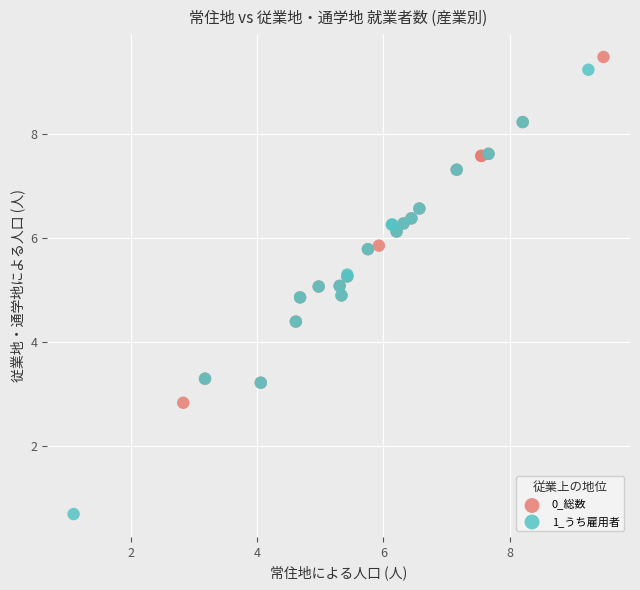

Which series contains the lowest Y value?

1_うち雇用者